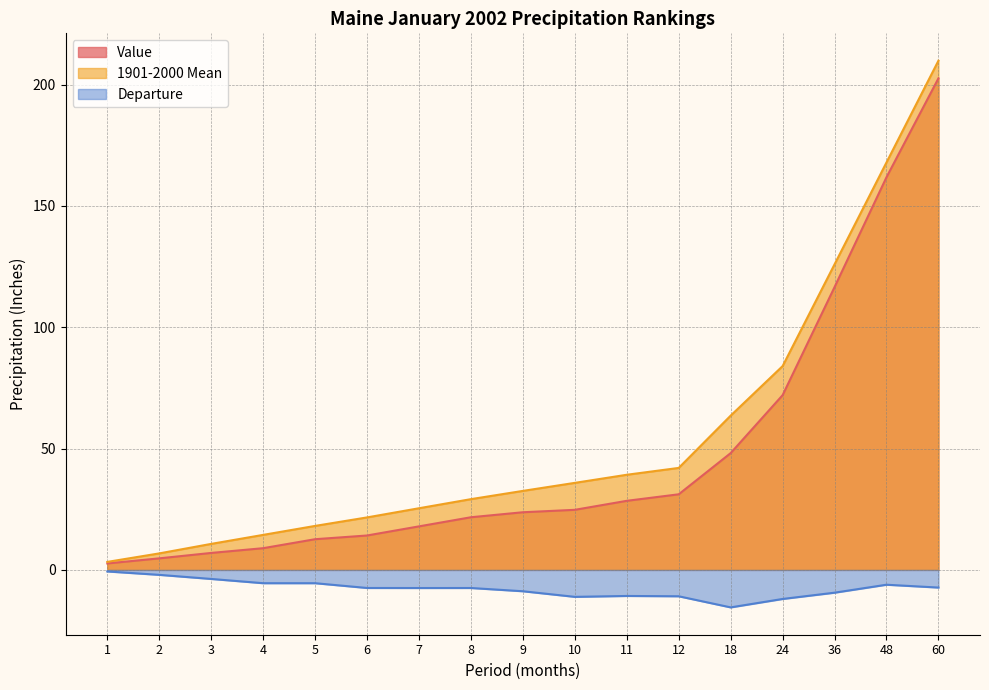

What is the value of the Value point at the 6th from the left?

14.2